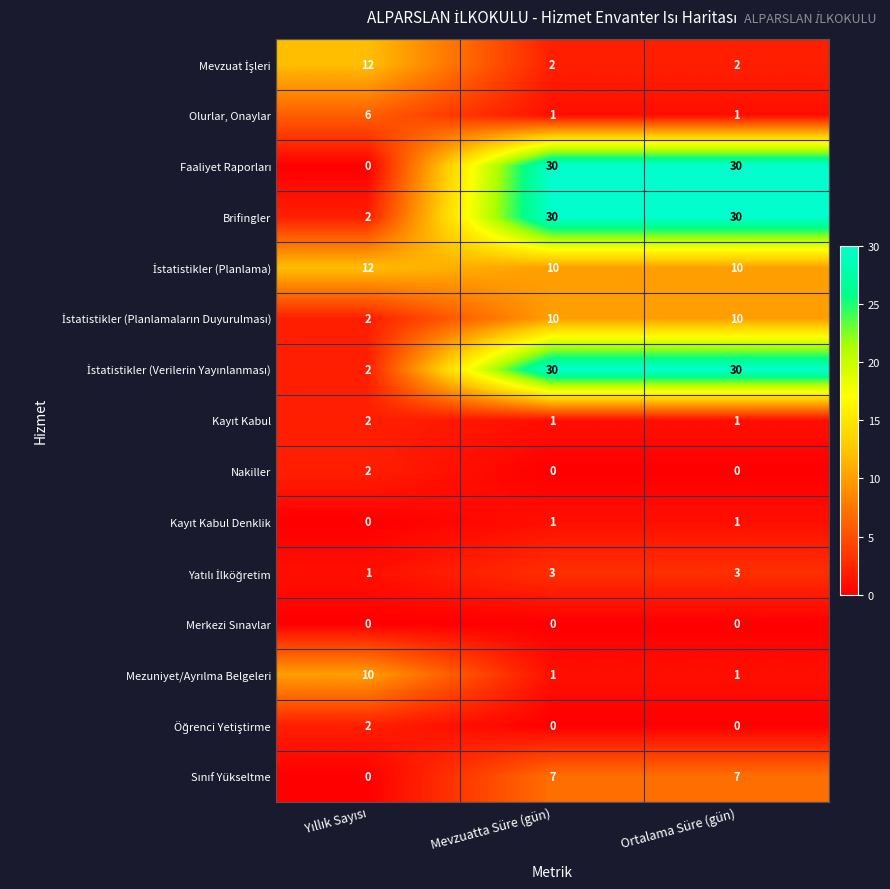

What is the average value of the Olurlar, Onaylar series?

3